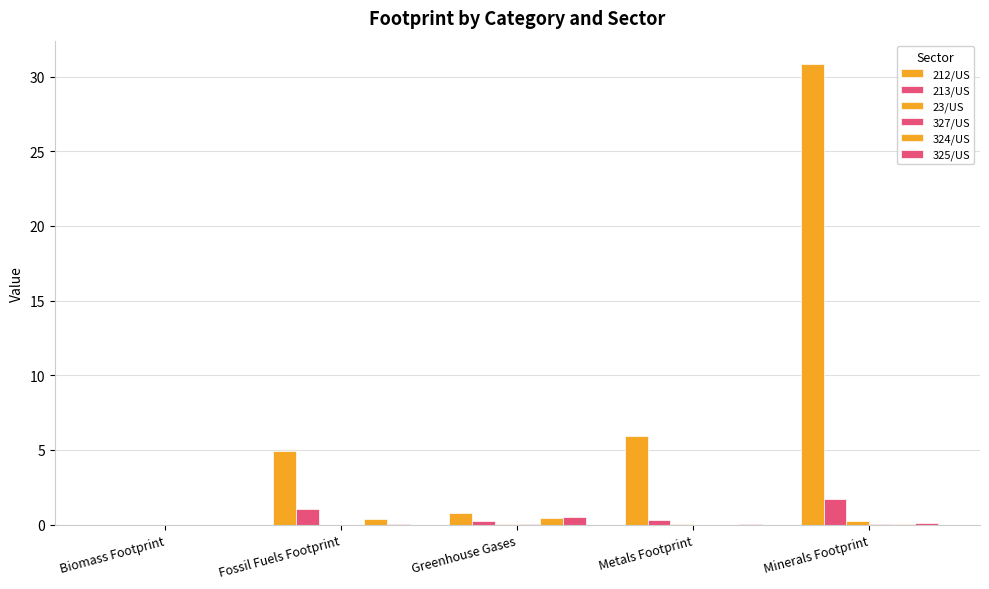

Reading right to left, extract all data points from this chart.

212/US: 30.9	5.9	0.8	5.0	0.0
213/US: 1.7	0.3	0.2	1.0	0.0
23/US: 0.2	0.0	0.1	0.0	0.0
327/US: 0.0	0.0	0.1	0.0	0.0
324/US: 0.0	0.0	0.5	0.4	0.0
325/US: 0.1	0.0	0.5	0.0	0.0